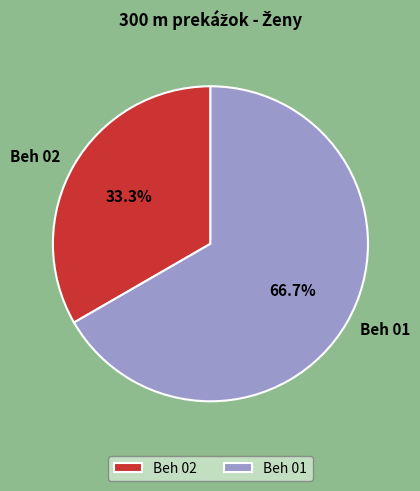

Is there a majority slice in this chart?

Yes